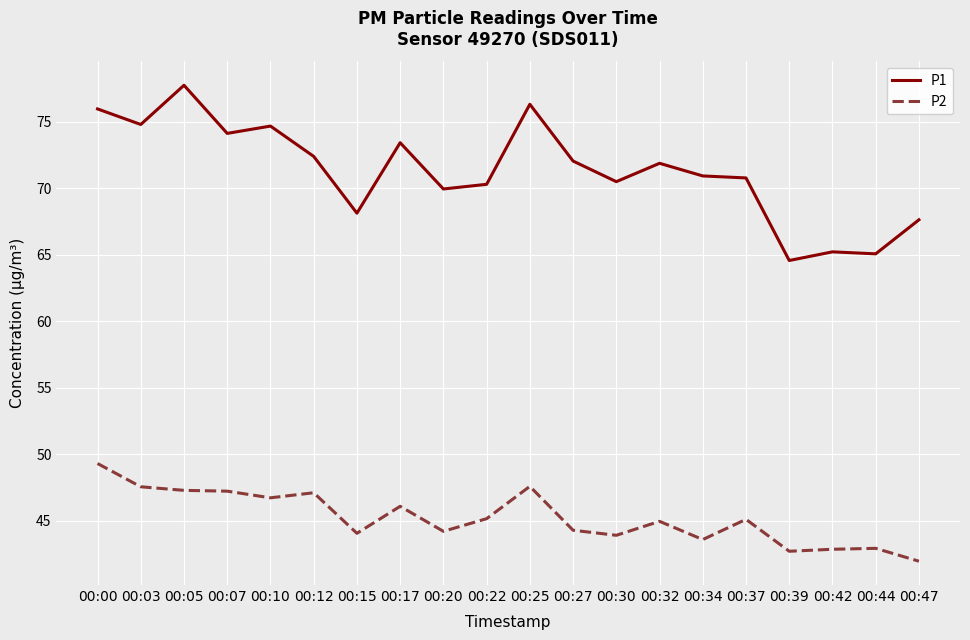

What is the maximum value shown in the chart?

77.8